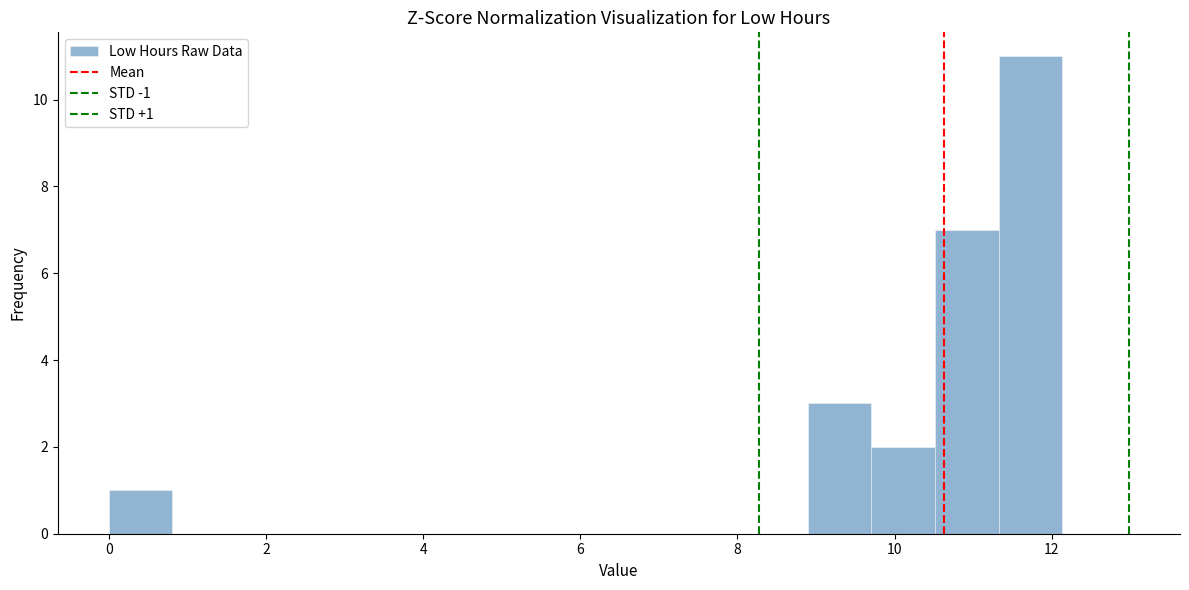

Which range on the x-axis has the tallest bar?

11.4 to 12.2